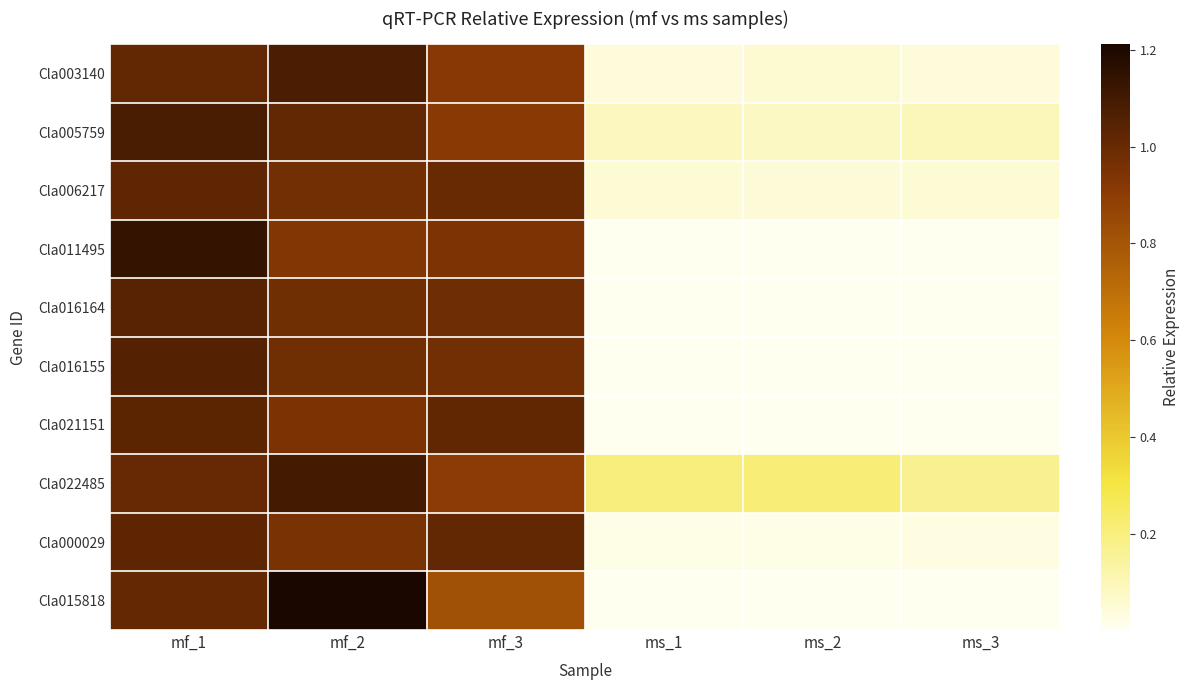

Rank the series by their maximum value, from highest to lowest.

Cla015818, Cla011495, Cla022485, Cla005759, Cla003140, Cla016155, Cla016164, Cla021151, Cla000029, Cla006217